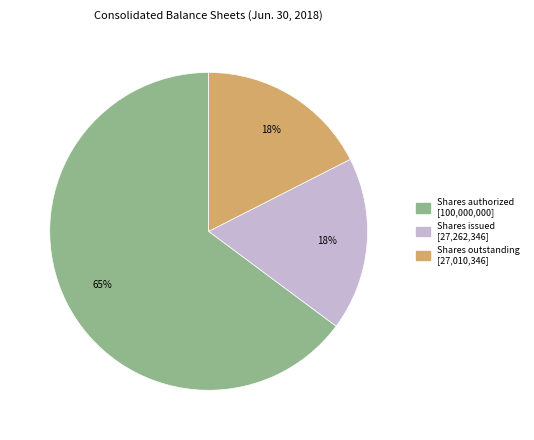

Is there a majority slice in this chart?

Yes